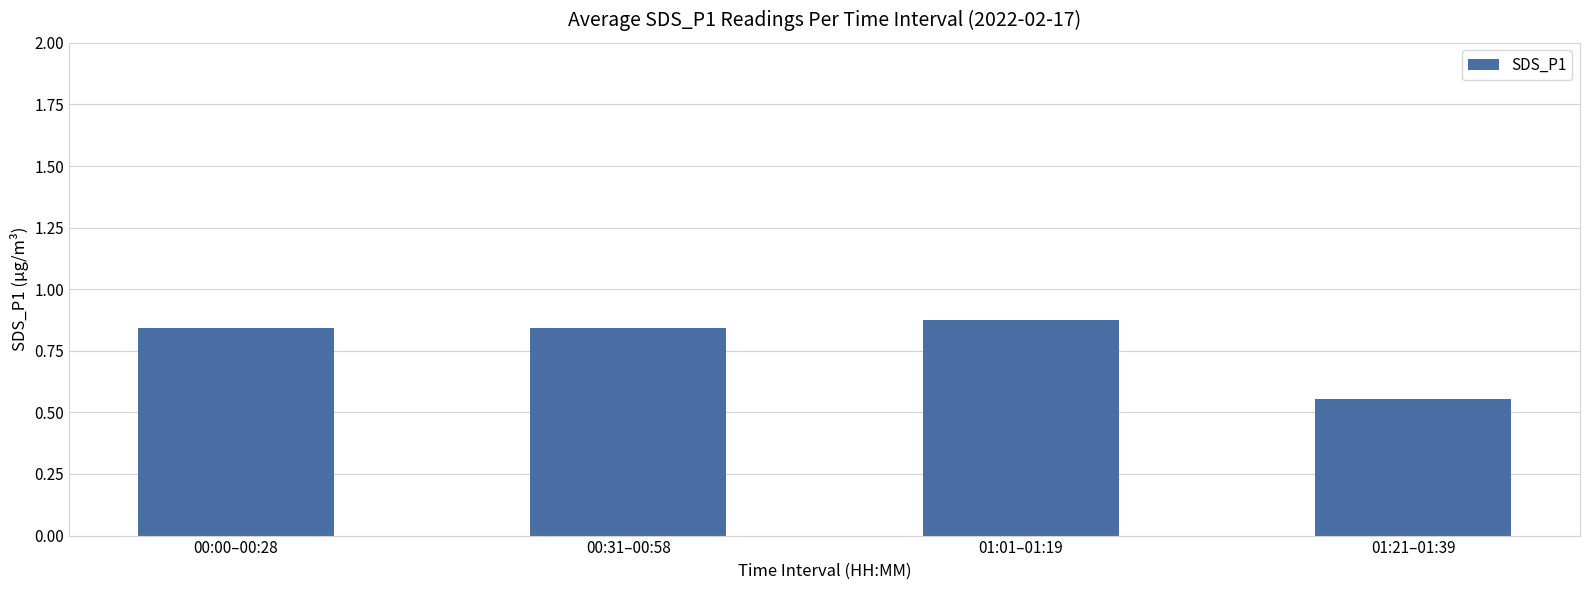

What position from the right is 01:21–01:39?

1